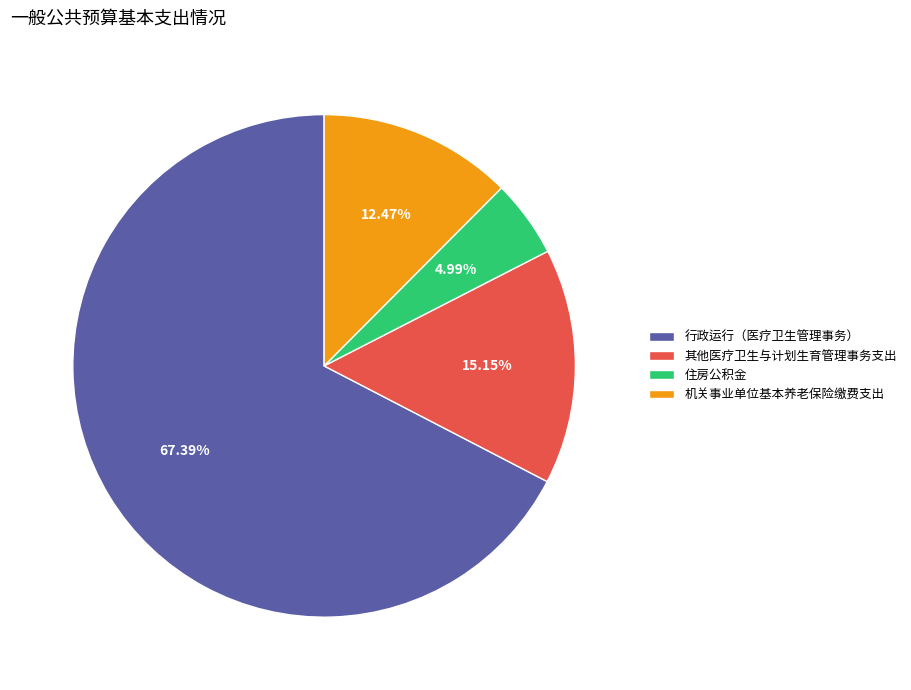

What is the smallest slice in the pie chart?

住房公积金